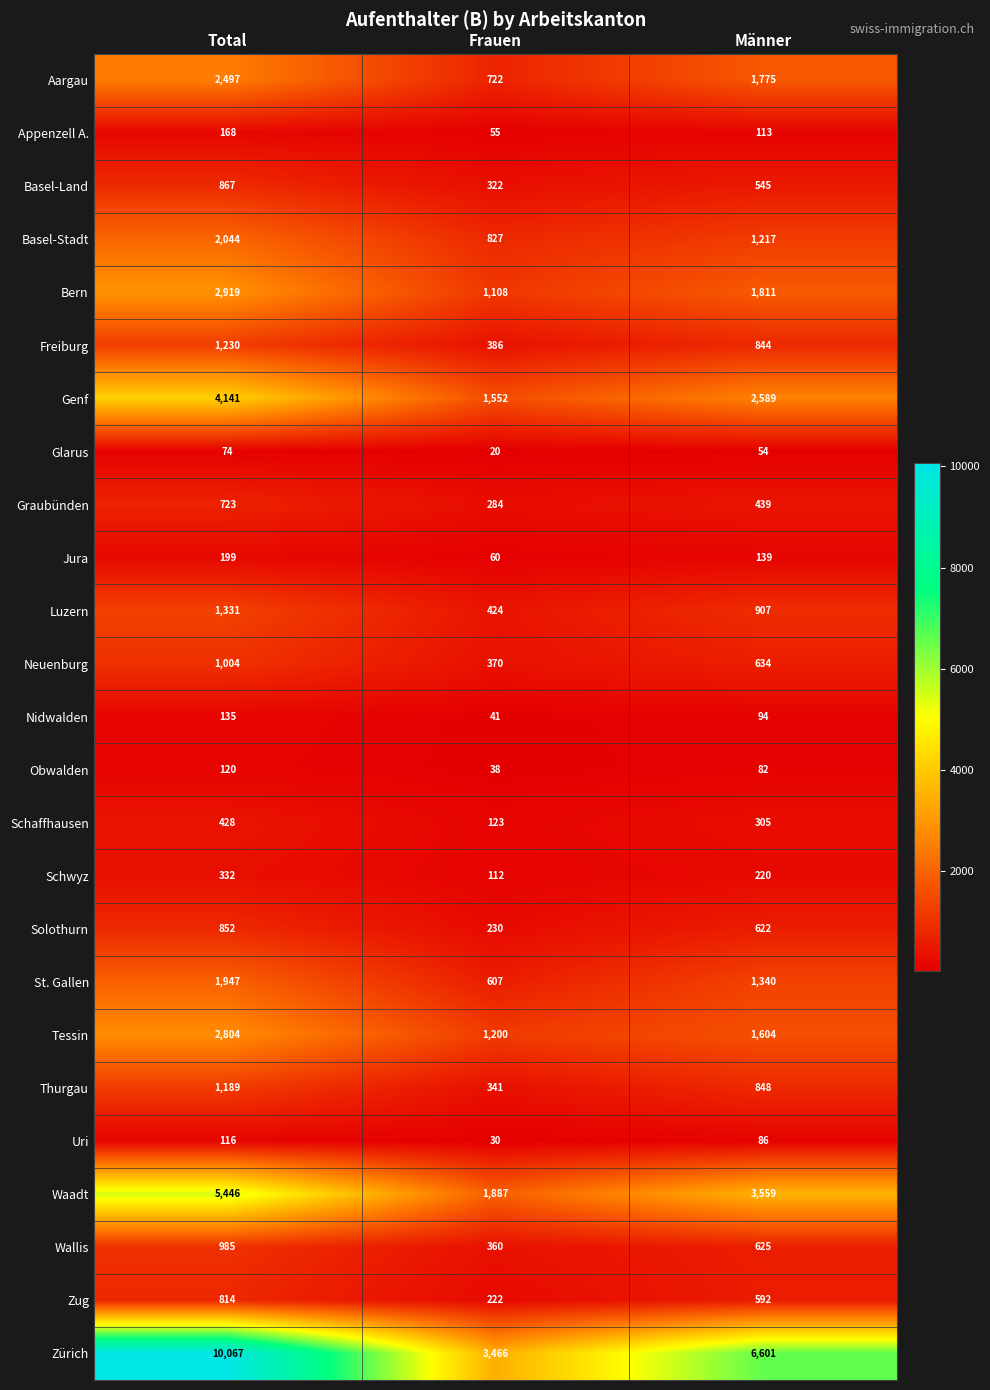

Rank the series by their maximum value, from lowest to highest.

Glarus, Uri, Obwalden, Nidwalden, Appenzell A., Jura, Schwyz, Schaffhausen, Graubünden, Zug, Solothurn, Basel-Land, Wallis, Neuenburg, Thurgau, Freiburg, Luzern, St. Gallen, Basel-Stadt, Aargau, Tessin, Bern, Genf, Waadt, Zürich